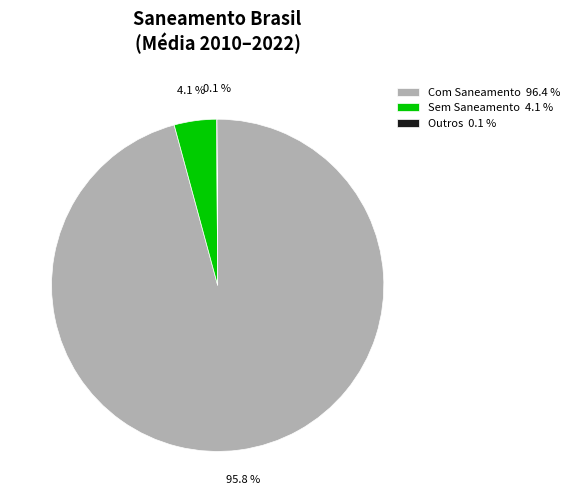

How much of the chart is everything except Sem Saneamento 4.1 %?

95.9%